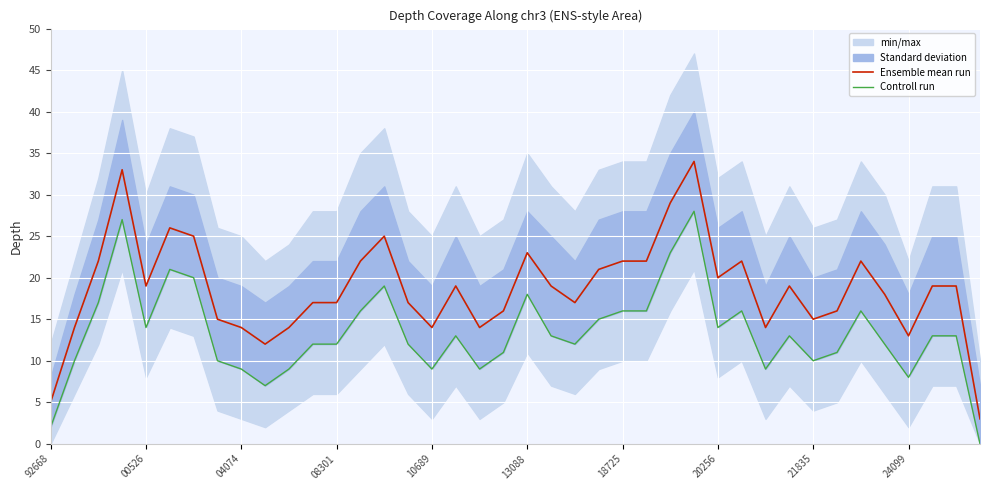

Which series has the largest total across all categories?

Ensemble mean run